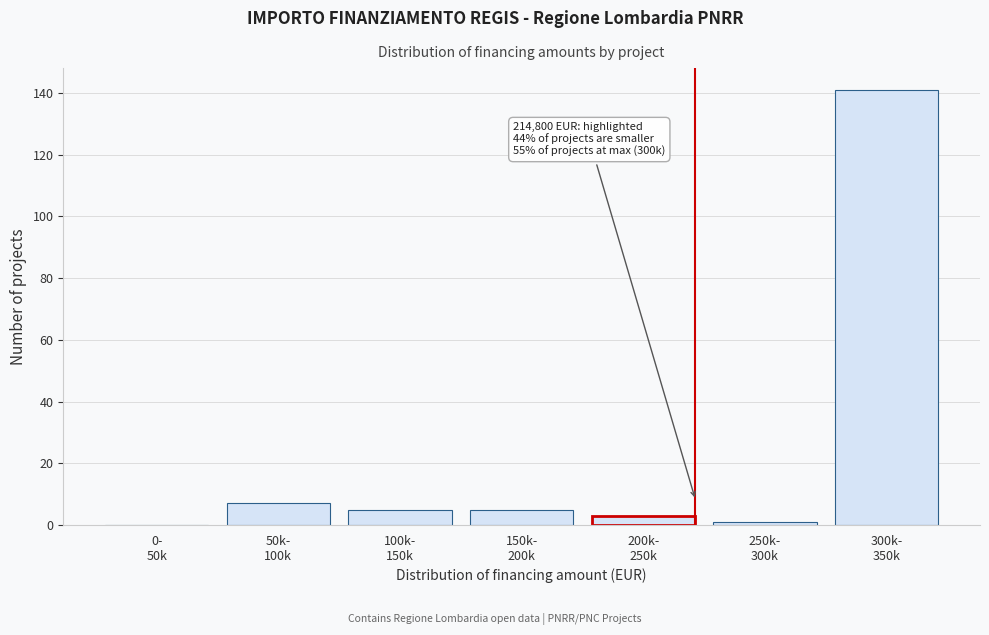

What is the greatest value displayed?

141